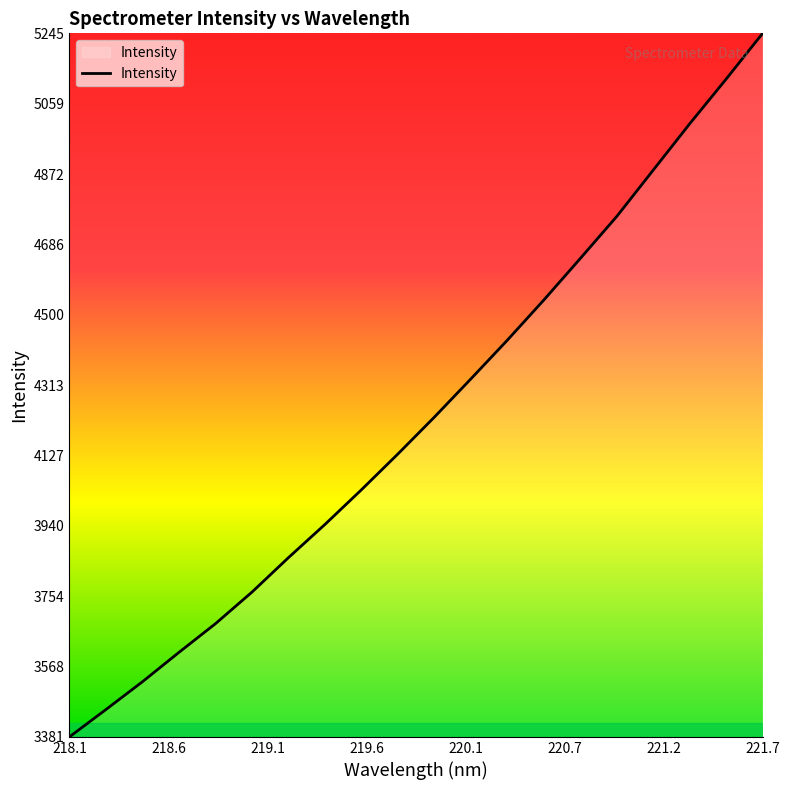

What is the greatest value displayed?

5245.1